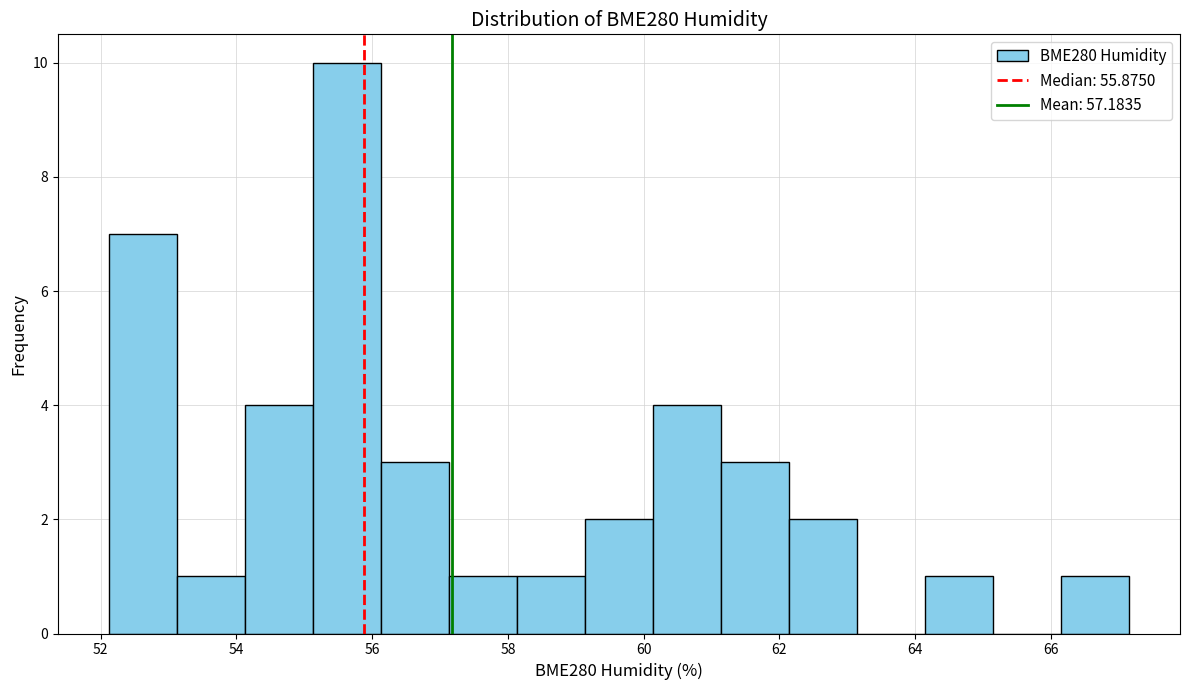

Which range on the x-axis has the tallest bar?

55.2 to 56.2